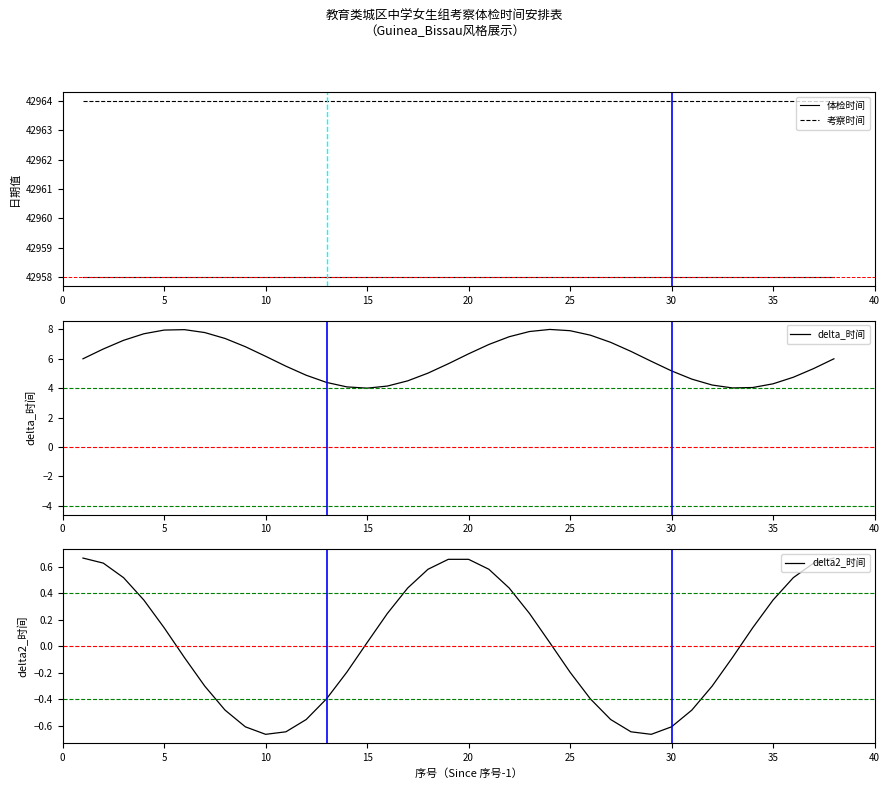

Rank the series by their maximum value, from lowest to highest.

delta2_时间, delta_时间, 体检时间, 考察时间